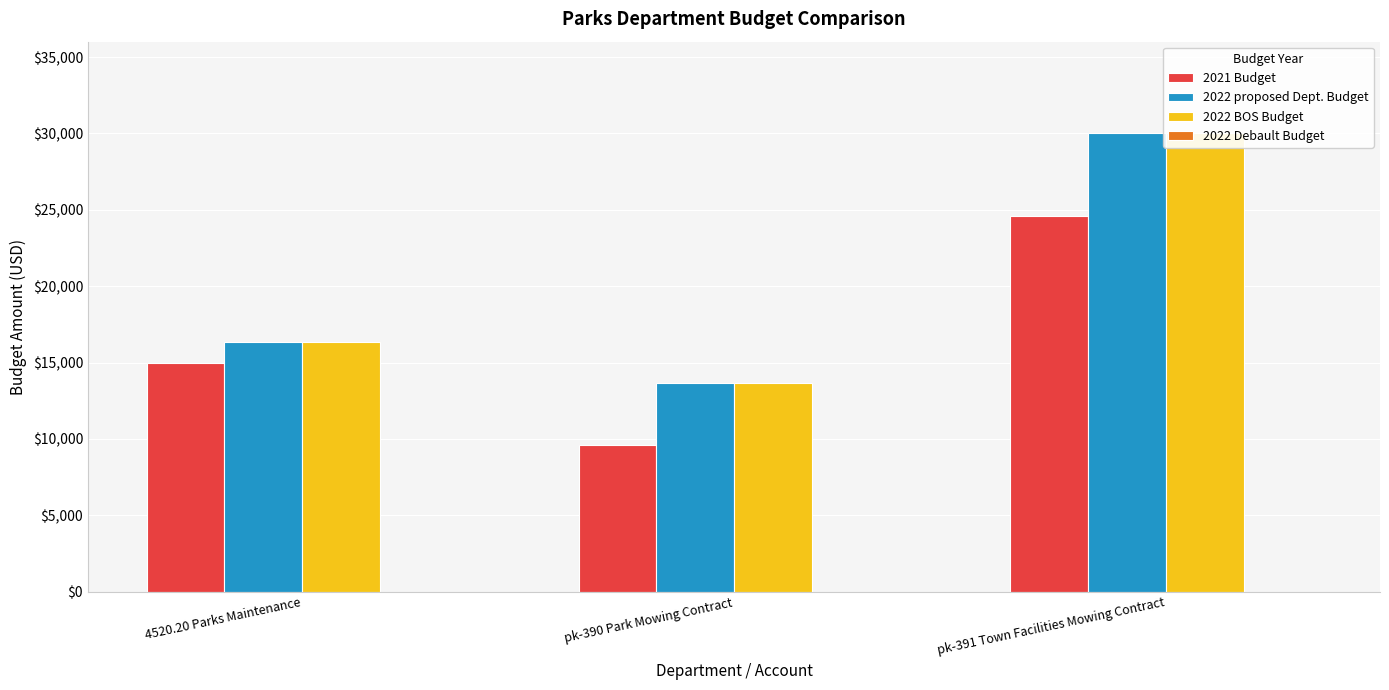

At which label is 2022 Debault Budget closest to 0?

4520.20 Parks Maintenance